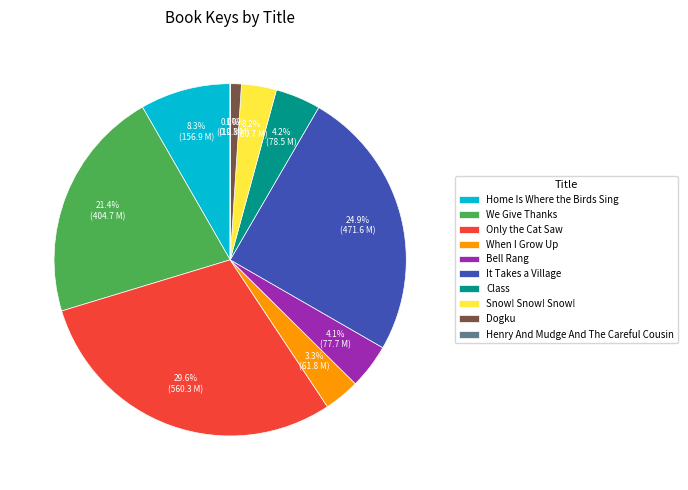

Approximately how many times larger is the value at Home Is Where the Birds Sing compared to Class?

2.0